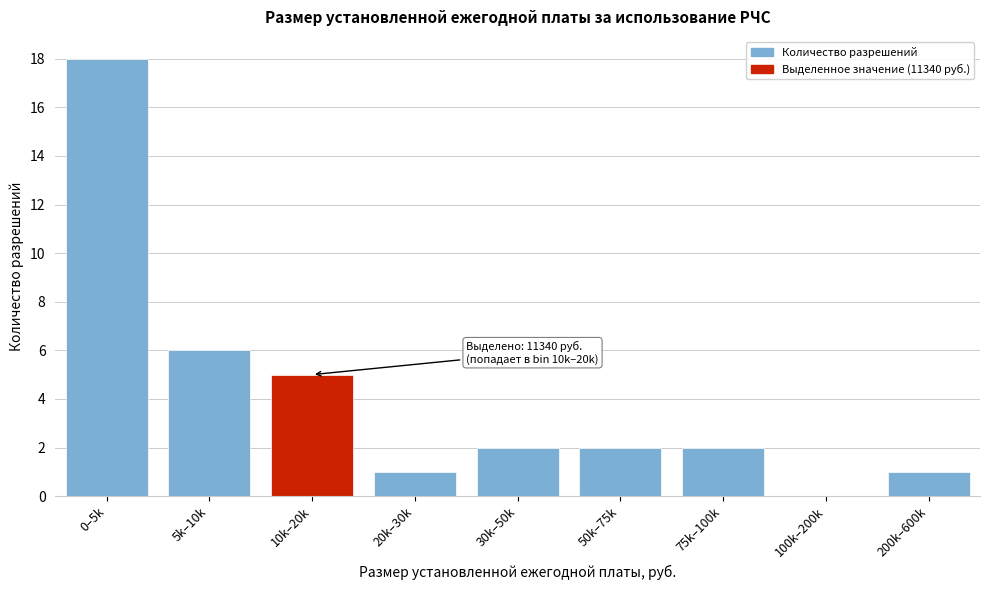

Reading left to right, extract all data points from this chart.

0–5k=18	5k–10k=6	10k–20k=5	20k–30k=1	30k–50k=2	50k–75k=2	75k–100k=2	100k–200k=0	200k–600k=1